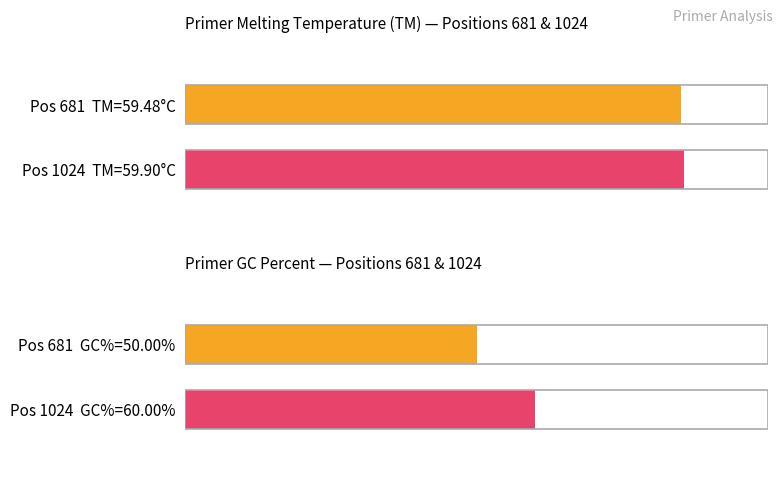

Which series has the widest spread of values?

PRIMER_LEFT_0_GC_PERCENT